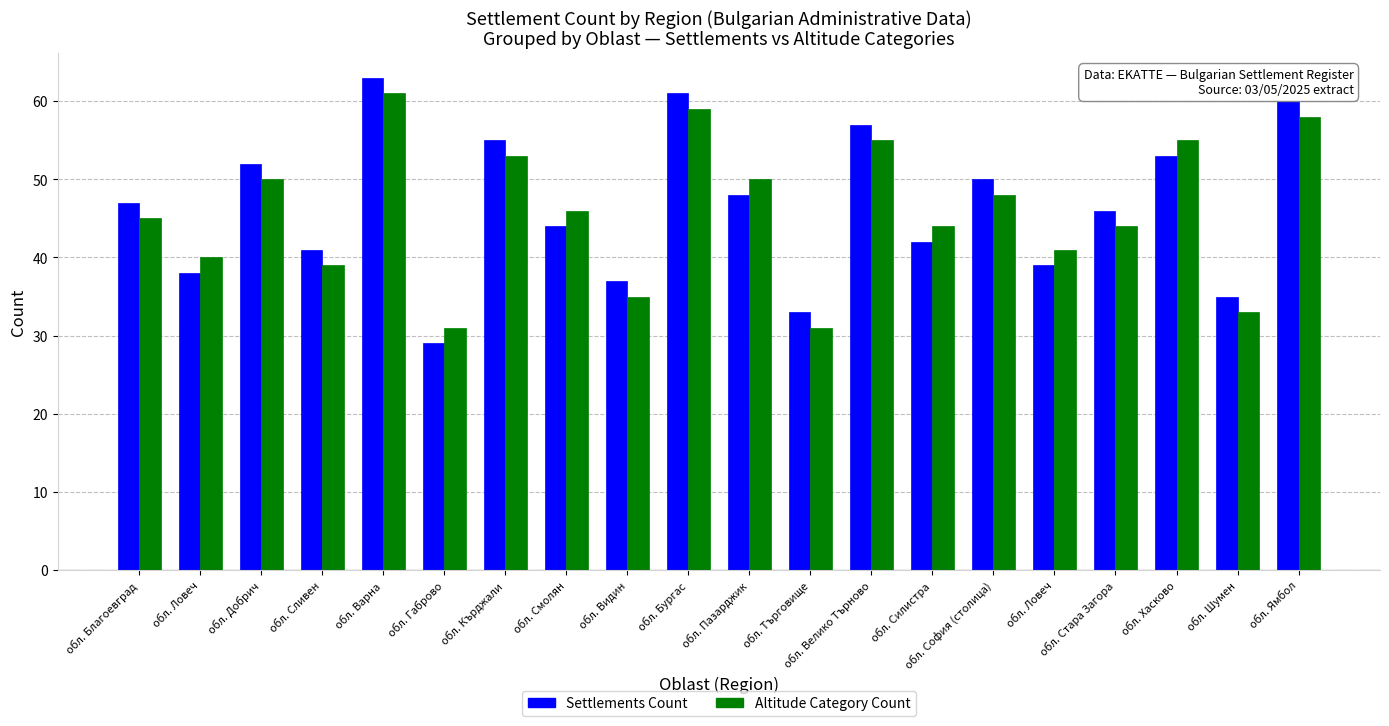

List the series in order of their overall mean, highest first.

Settlements Count, Altitude Category Count